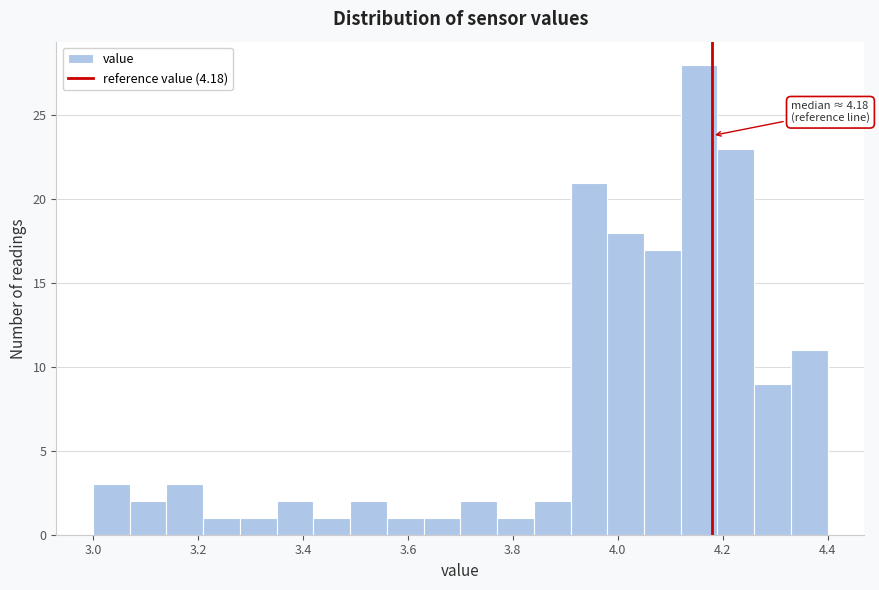

Around what value on the x-axis is the tallest bar? Give the approximate position of its centre, as read against the axis.

4.16